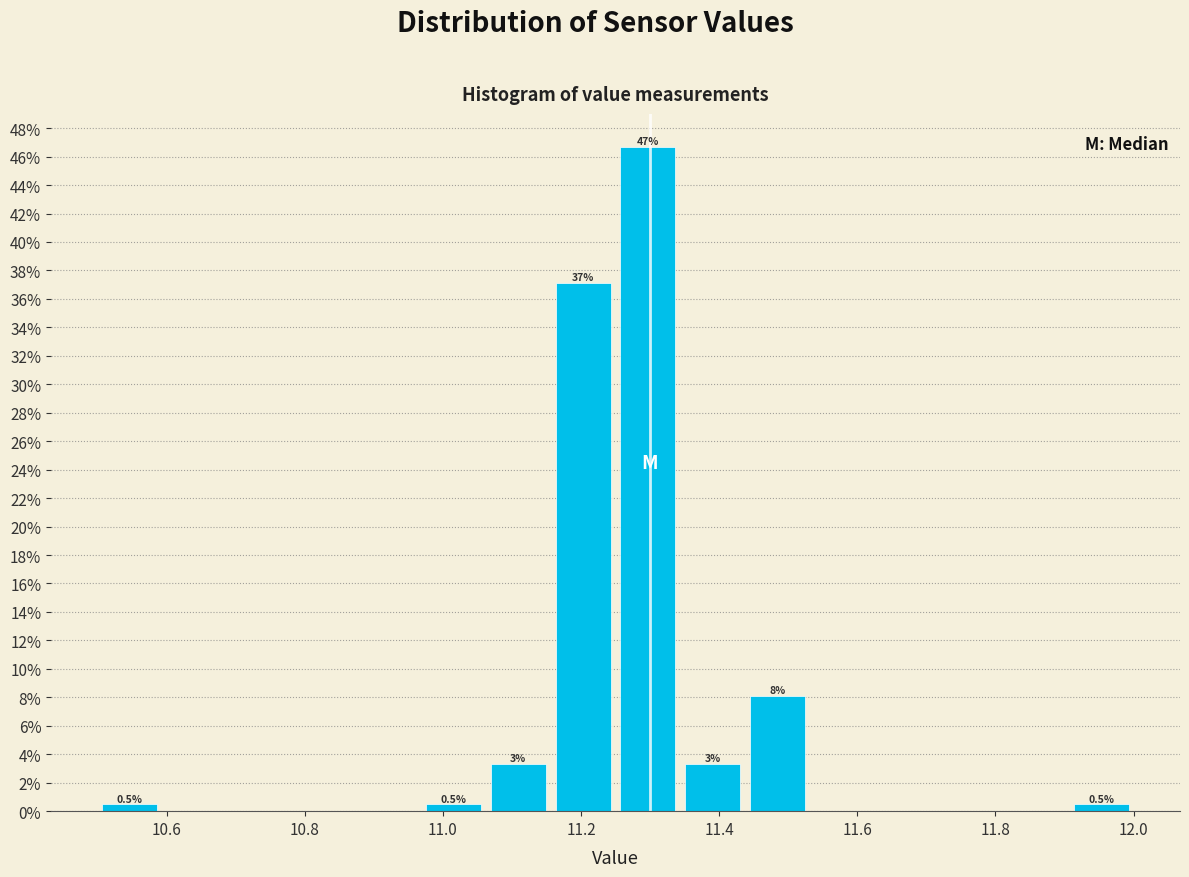

Over which range of the x-axis is the bar tallest?

11.26 to 11.34